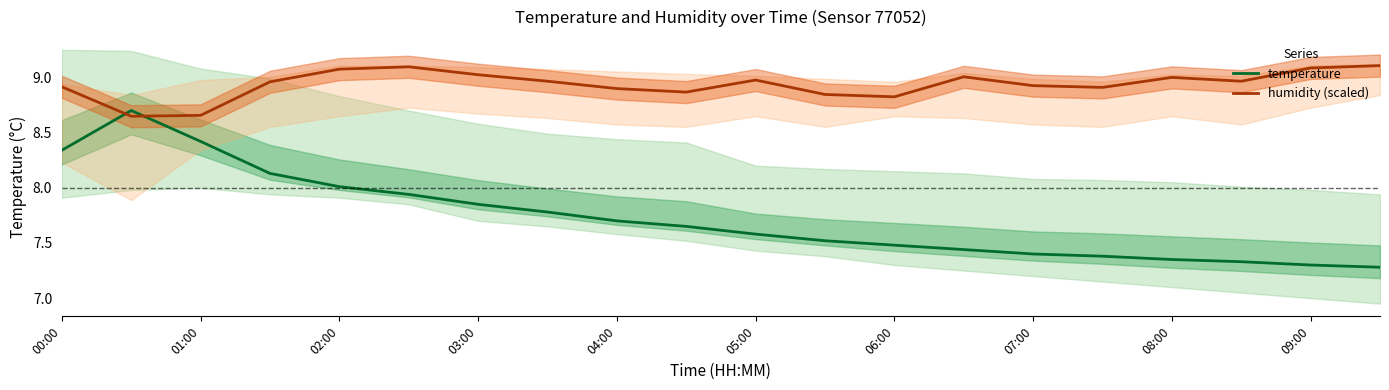

True or false: humidity (scaled) has a value of 15.7 at 09:00.

False